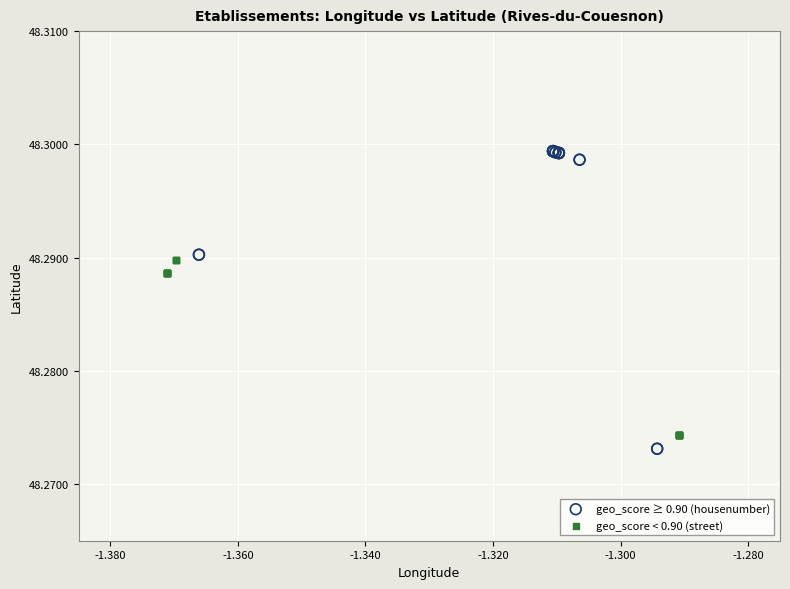

Which series reaches the maximum Y coordinate?

geo_score ≥ 0.90 (housenumber)